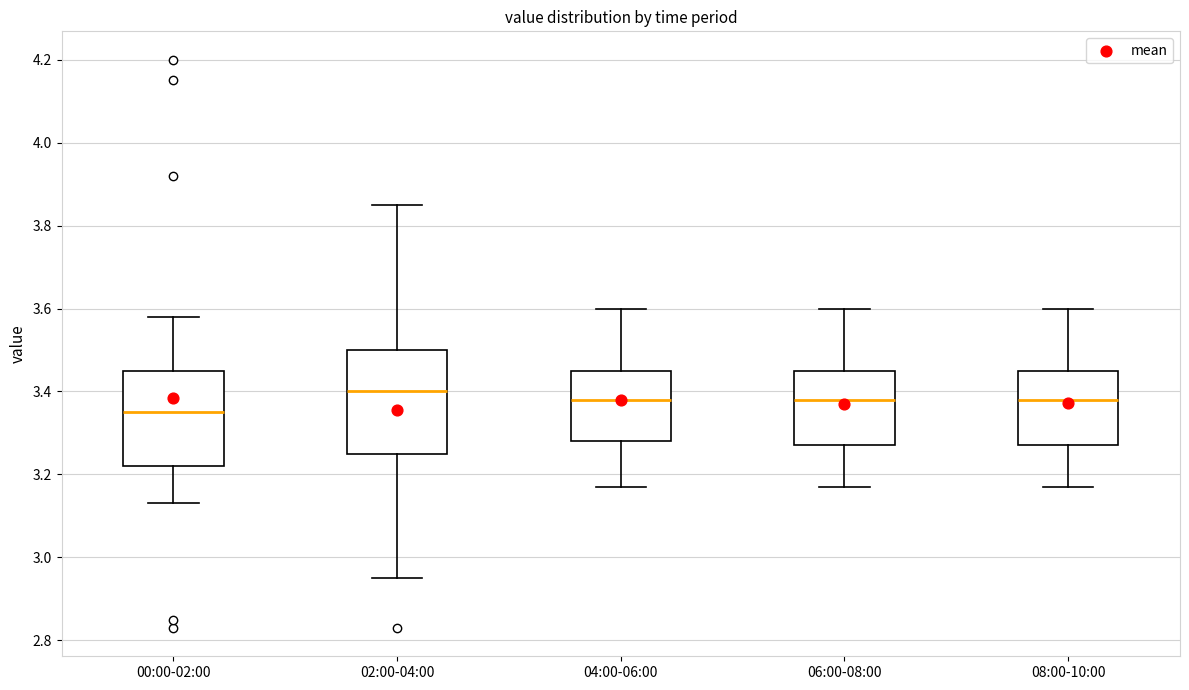

Which box has the highest median line?

02:00-04:00